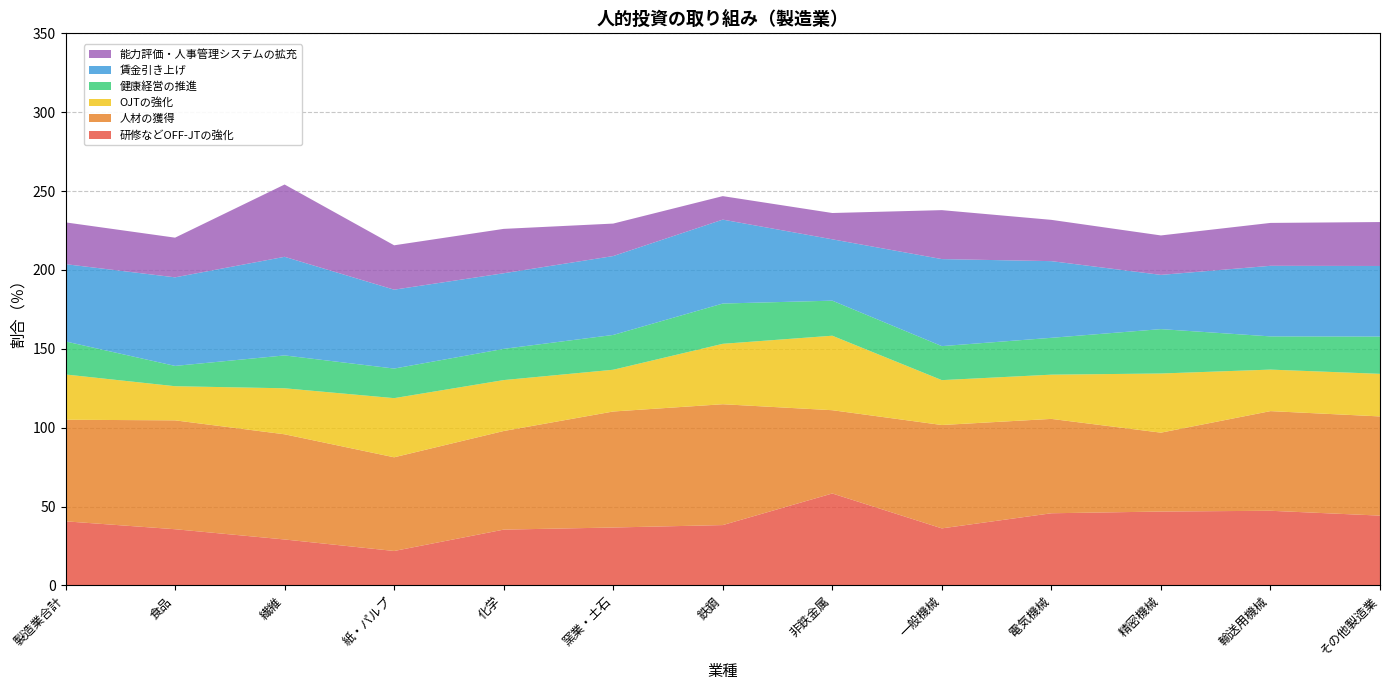

Reading left to right, what are all the values shown in this chart?

研修などOFF-JTの強化: 製造業合計=40.7	食品=35.7	繊維=29.2	紙・パルプ=21.9	化学=35.4	窯業・土石=36.8	鉄鋼=38.3	非鉄金属=58.3	一般機械=36.2	電気機械=45.8	精密機械=46.9	輸送用機械=47.4	その他製造業=44.3
人材の獲得: 製造業合計=64.4	食品=69.0	繊維=66.7	紙・パルプ=59.4	化学=62.5	窯業・土石=73.5	鉄鋼=76.6	非鉄金属=52.8	一般機械=65.5	電気機械=59.8	精密機械=50.0	輸送用機械=63.2	その他製造業=62.9
OJTの強化: 製造業合計=28.7	食品=21.6	繊維=29.2	紙・パルプ=37.5	化学=32.3	窯業・土石=26.5	鉄鋼=38.3	非鉄金属=47.2	一般機械=28.4	電気機械=28.0	精密機械=37.5	輸送用機械=26.3	その他製造業=27.0
健康経営の推進: 製造業合計=20.9	食品=12.9	繊維=20.8	紙・パルプ=18.8	化学=19.8	窯業・土石=22.1	鉄鋼=25.5	非鉄金属=22.2	一般機械=21.6	電気機械=23.4	精密機械=28.1	輸送用機械=21.1	その他製造業=23.6
賃金引き上げ: 製造業合計=49.0	食品=56.1	繊維=62.5	紙・パルプ=50.0	化学=47.9	窯業・土石=50.0	鉄鋼=53.2	非鉄金属=38.9	一般機械=55.2	電気機械=48.6	精密機械=34.4	輸送用機械=44.7	その他製造業=44.7
能力評価・人事管理システムの拡充: 製造業合計=26.5	食品=25.1	繊維=45.8	紙・パルプ=28.1	化学=28.1	窯業・土石=20.6	鉄鋼=14.9	非鉄金属=16.7	一般機械=31.0	電気機械=26.2	精密機械=25.0	輸送用機械=27.2	その他製造業=27.9